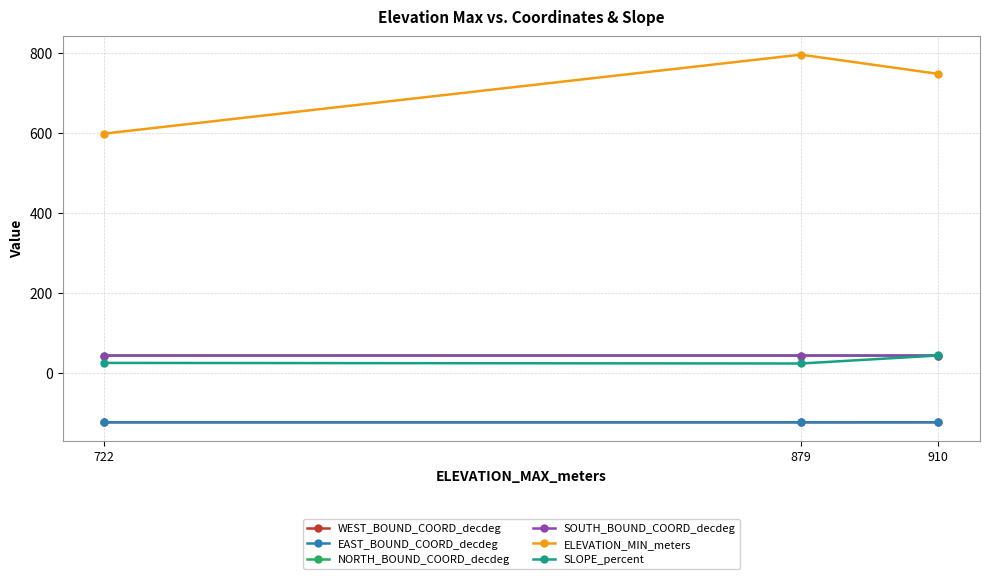

The value of SLOPE_percent at 910 is 12.7. True or false?

False